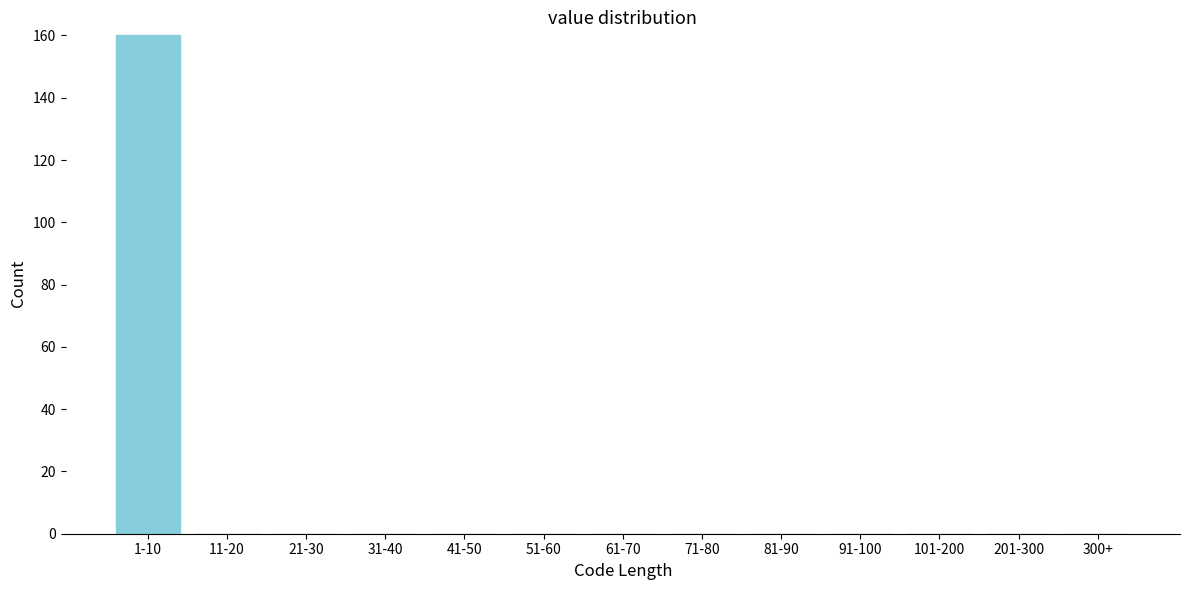

Reading left to right, extract all data points from this chart.

1-10=160	11-20=0	21-30=0	31-40=0	41-50=0	51-60=0	61-70=0	71-80=0	81-90=0	91-100=0	101-200=0	201-300=0	300+=0